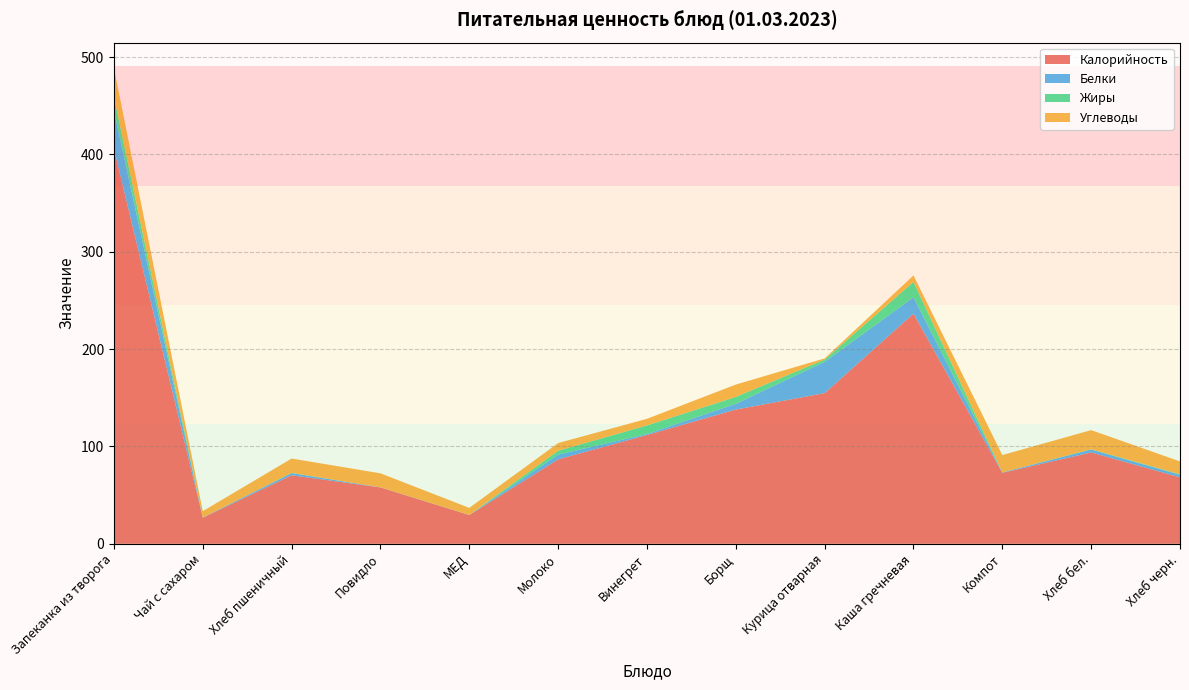

Reading left to right, list all the values displayed in this chart.

Калорийность: Запеканка из творога=405.6	Чай с сахаром=26.8	Хлеб пшеничный=70.4	Повидло=57.9	МЕД=29.5	Молоко=86.8	Винегрет=111.8	Борщ=137.9	Курица отварная=154.8	Каша гречневая=236.5	Компот=72.9	Хлеб бел.=93.9	Хлеб черн.=68.3
Белки: Запеканка из творога=39.3	Чай с сахаром=0.2	Хлеб пшеничный=2.2	Повидло=0.1	МЕД=0.1	Молоко=4.9	Винегрет=1.0	Борщ=5.9	Курица отварная=32.2	Каша гречневая=16.8	Компот=0.5	Хлеб бел.=2.9	Хлеб черн.=2.6
Жиры: Запеканка из творога=14.3	Чай с сахаром=0.0	Хлеб пшеничный=0.2	Повидло=0.0	МЕД=0.0	Молоко=4.0	Винегрет=8.8	Борщ=7.1	Курица отварная=2.3	Каша гречневая=15.8	Компот=0.0	Хлеб бел.=0.3	Хлеб черн.=0.5
Углеводы: Запеканка из творога=29.7	Чай с сахаром=6.5	Хлеб пшеничный=14.8	Повидло=14.4	МЕД=7.3	Молоко=7.9	Винегрет=6.8	Борщ=12.7	Курица отварная=1.2	Каша гречневая=6.6	Компот=17.8	Хлеб бел.=19.7	Хлеб черн.=13.2